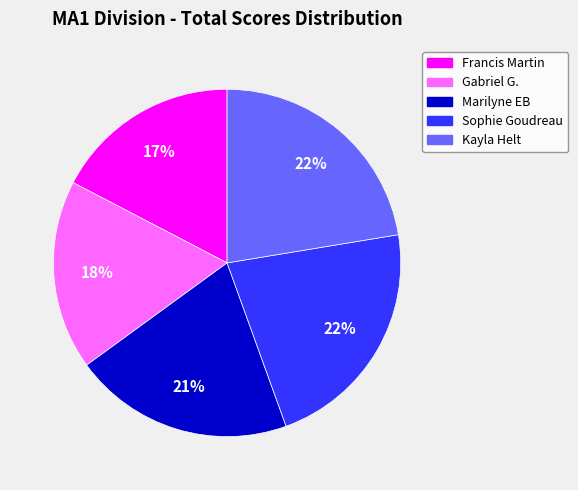

To the nearest percent, what is the average slice percentage?

20%